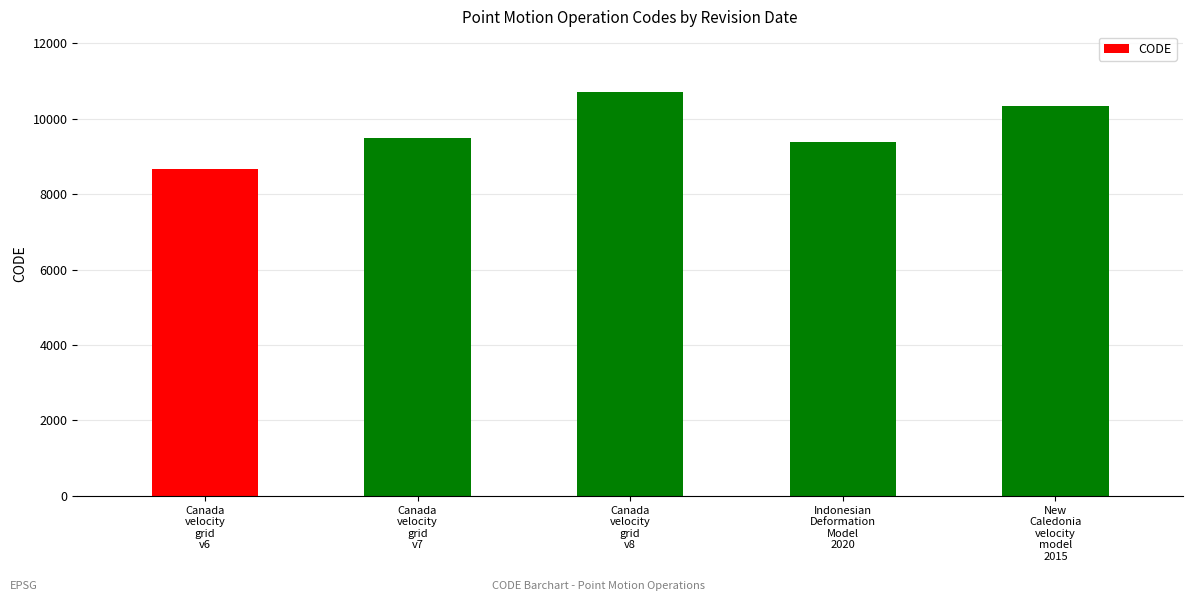

Rank the categories by value from highest to lowest.

Canada
velocity
grid
v8, New
Caledonia
velocity
model
2015, Canada
velocity
grid
v7, Indonesian
Deformation
Model
2020, Canada
velocity
grid
v6